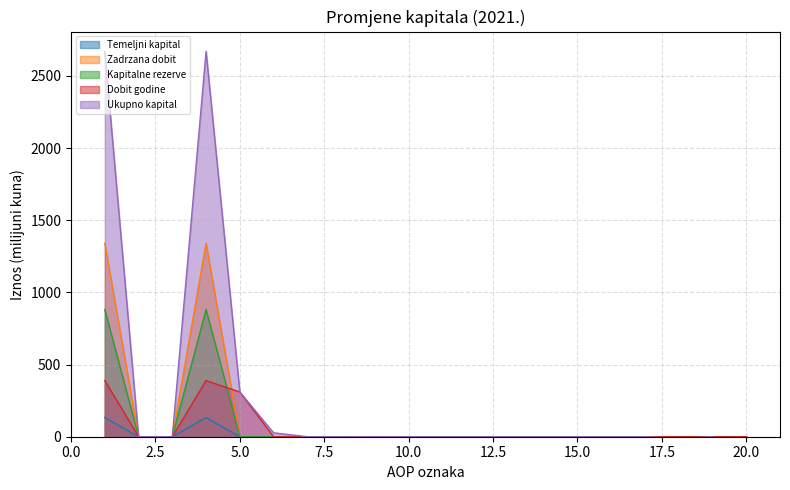

The Ukupno kapital series shows 0.0 at 2. True or false?

True